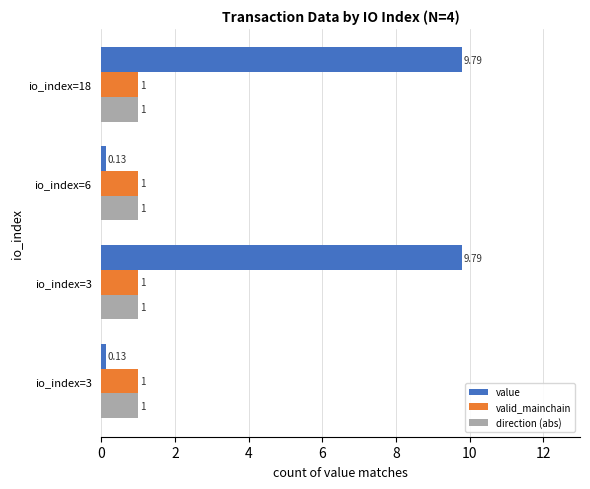

How many data points does each series have?

4